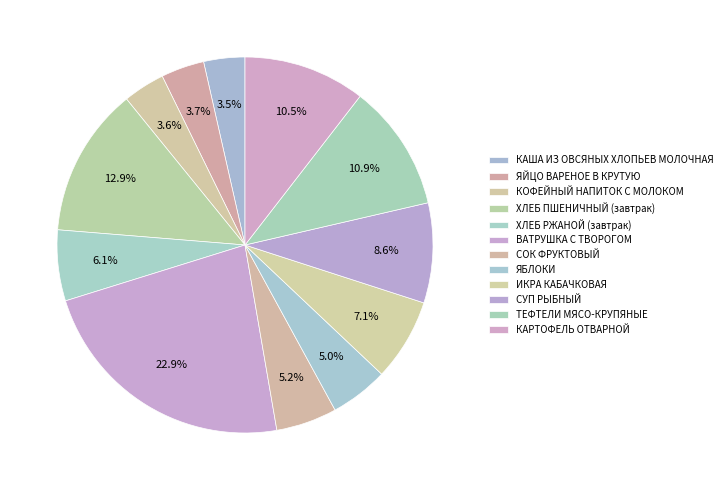

How many slices are in this pie chart?

12